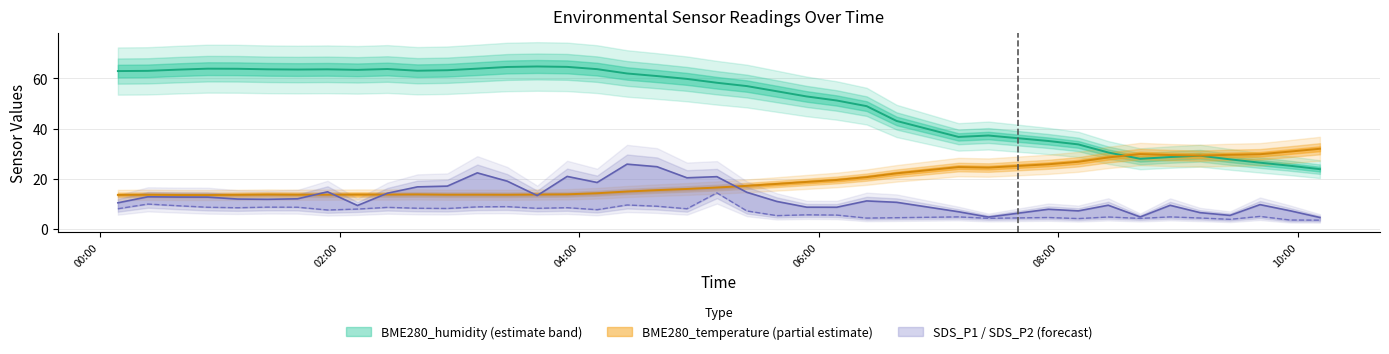

Which series has the widest spread of values?

BME280_humidity